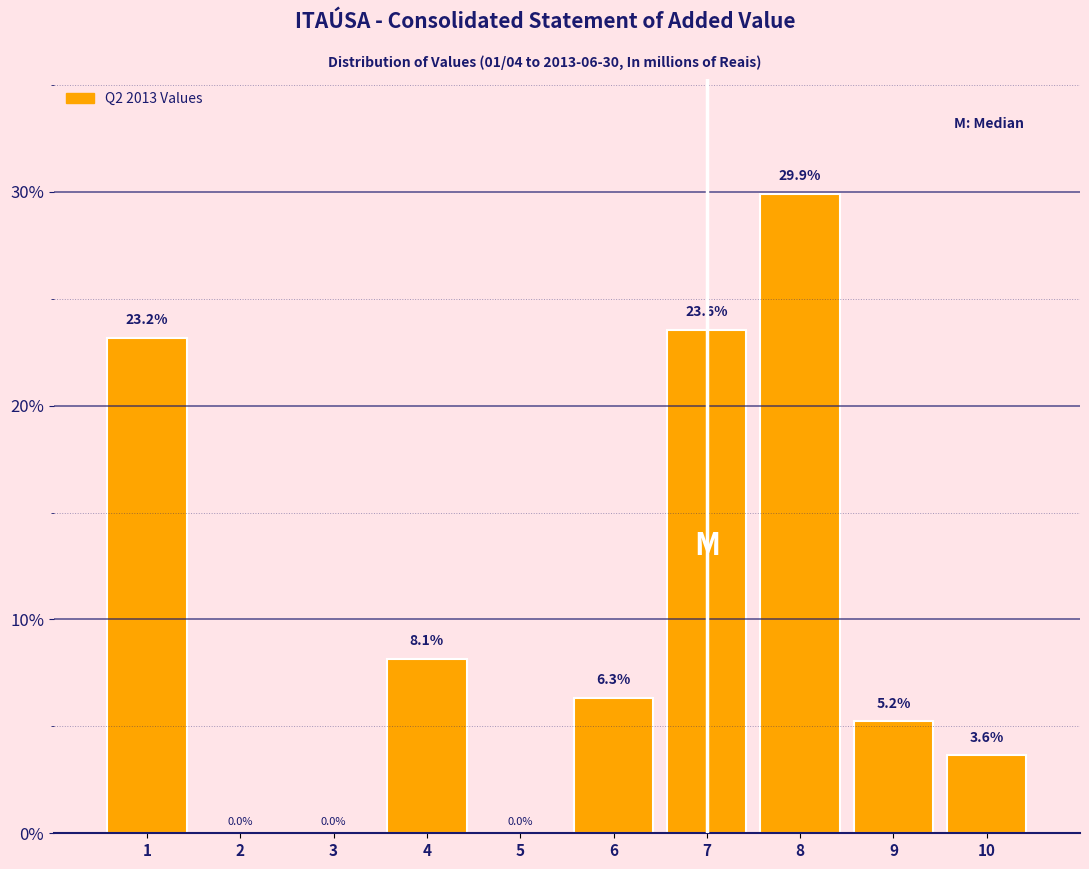

Reading left to right, list all the values displayed in this chart.

1=23.2	2=0.0	3=0.0	4=8.1	5=0.0	6=6.3	7=23.6	8=29.9	9=5.2	10=3.6